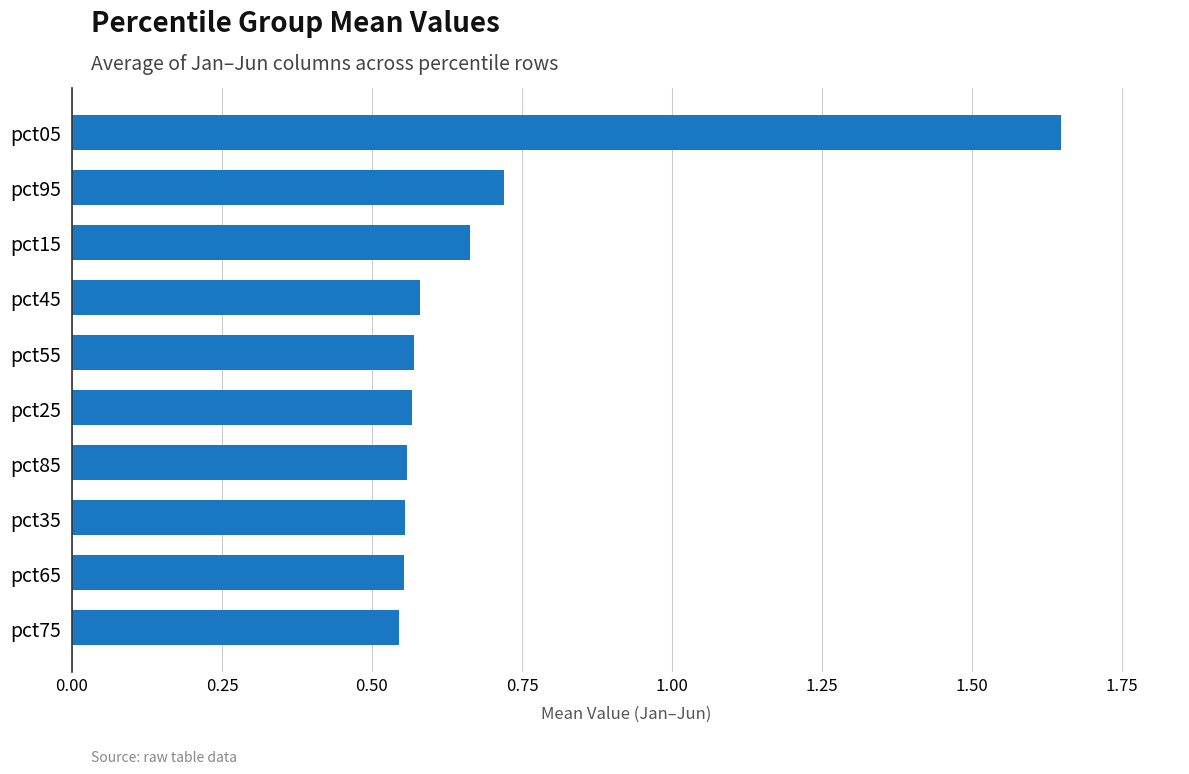

What is the change in value from pct85 to pct95?

+0.2